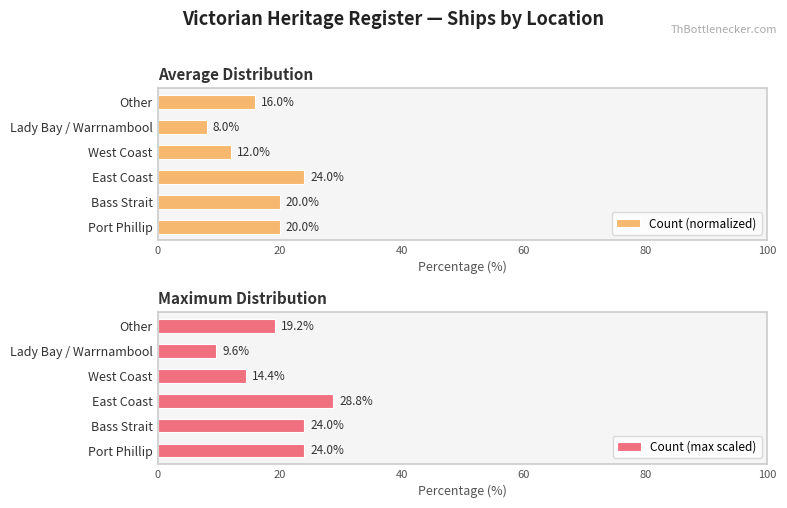

Are the bars grouped side by side (vs. stacked)?

Yes